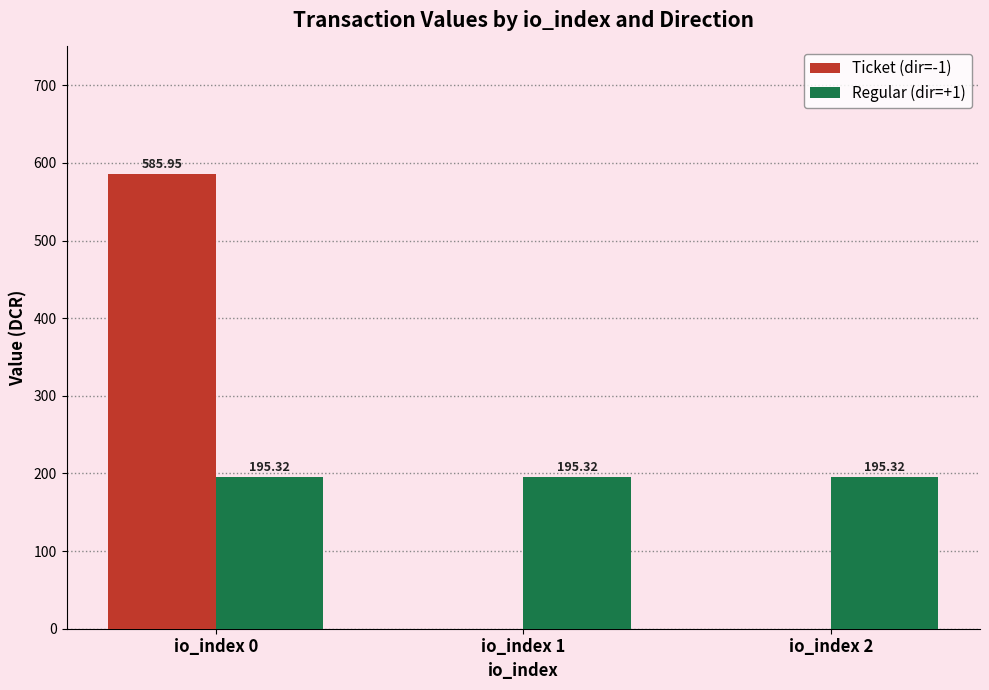

Reading right to left, extract all data points from this chart.

Ticket (dir=-1): io_index 2=0.0	io_index 1=0.0	io_index 0=586.0
Regular (dir=+1): io_index 2=195.3	io_index 1=195.3	io_index 0=195.3